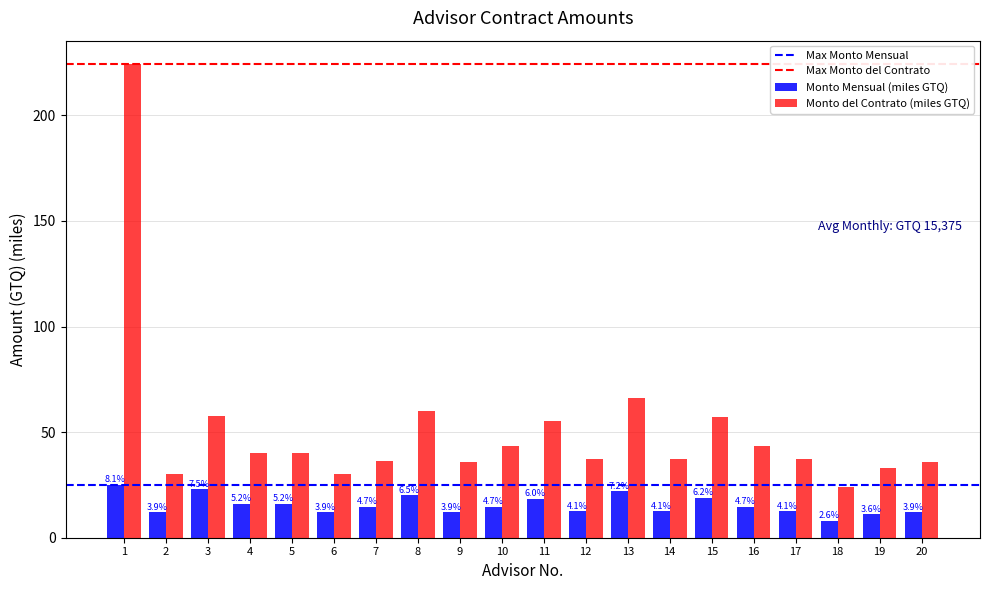

What is the total value across all series at 17?

50.0